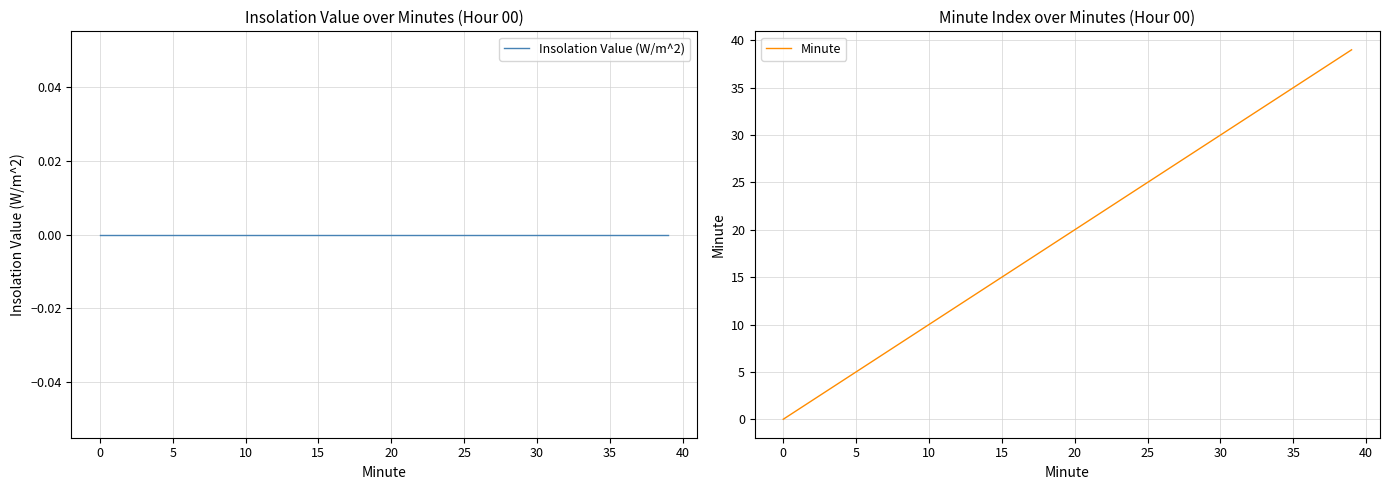

Is it true that Minute equals 31 at 20?

False